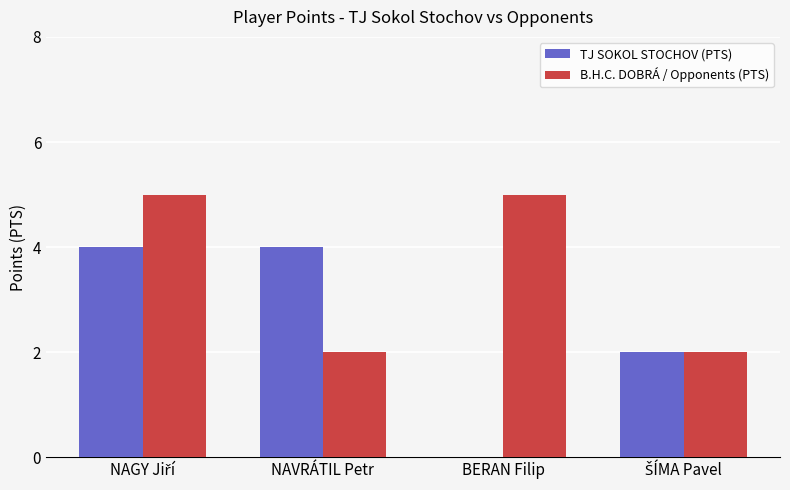

Reading right to left, what are all the values shown in this chart?

TJ SOKOL STOCHOV (PTS): 2	0	4	4
B.H.C. DOBRÁ / Opponents (PTS): 2	5	2	5